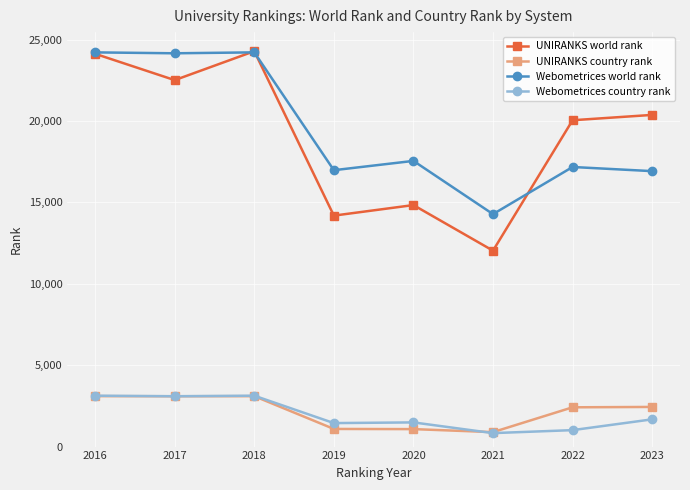

Where does the Webometrices country rank series first go above 1673?

2016